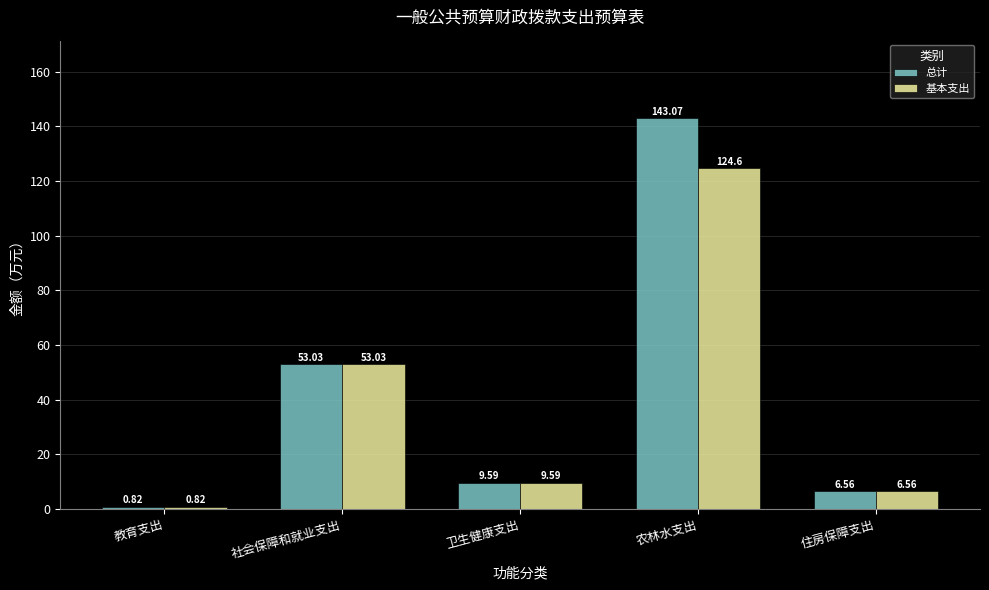

At which label does 基本支出 reach its minimum?

教育支出